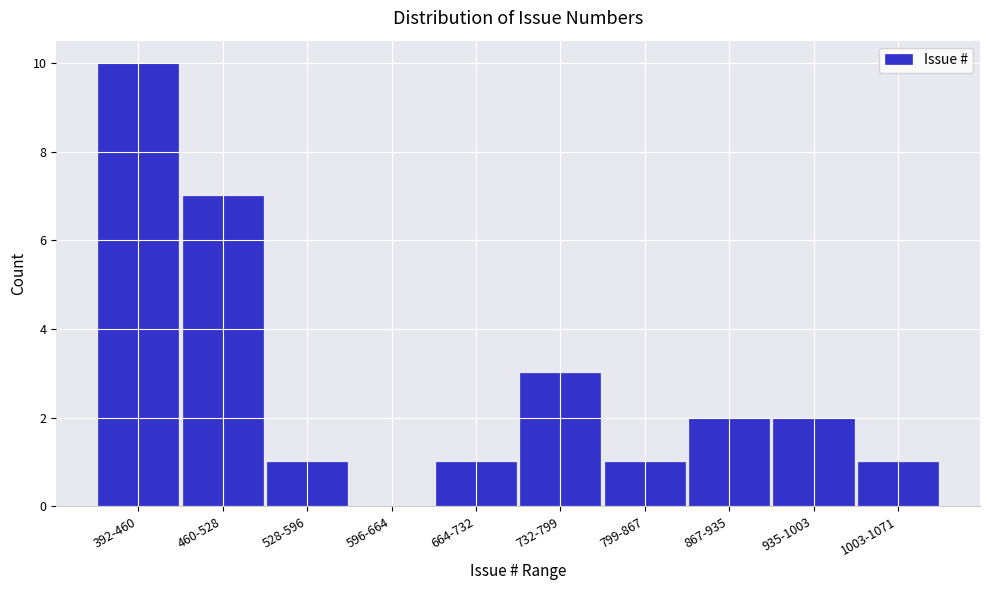

Reading left to right, what are all the values shown in this chart?

392-460=10	460-528=7	528-596=1	596-664=0	664-732=1	732-799=3	799-867=1	867-935=2	935-1003=2	1003-1071=1